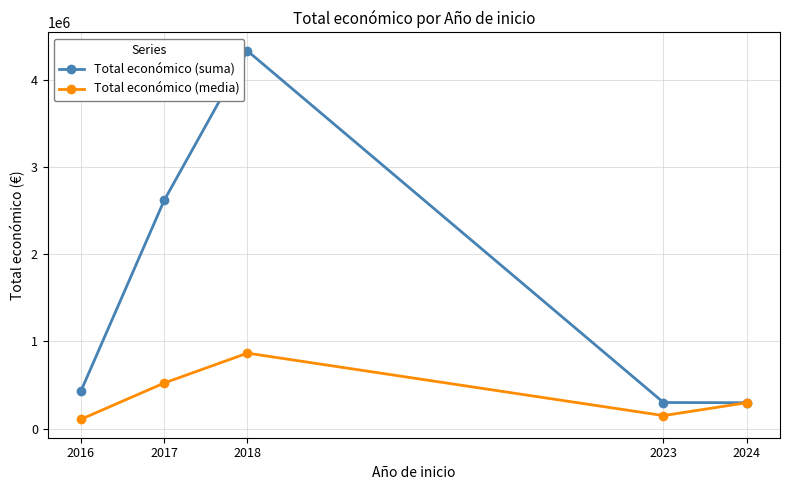

What is the sum of all Total económico (media) values?

1943762.1